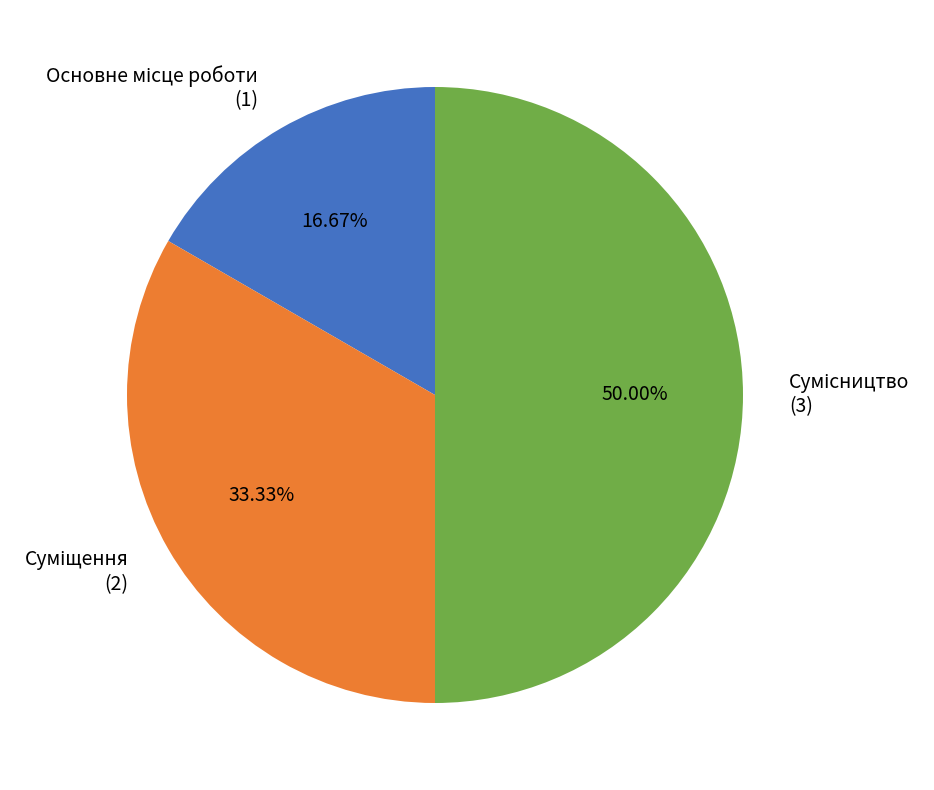

How many slices are in this pie chart?

3